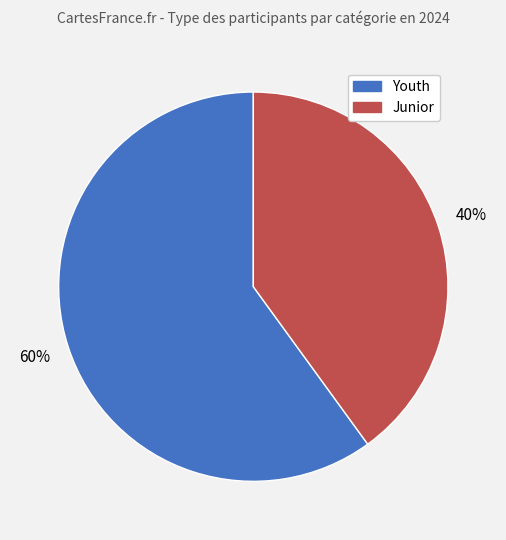

True or false: Youth accounts for 60% of the total.

True